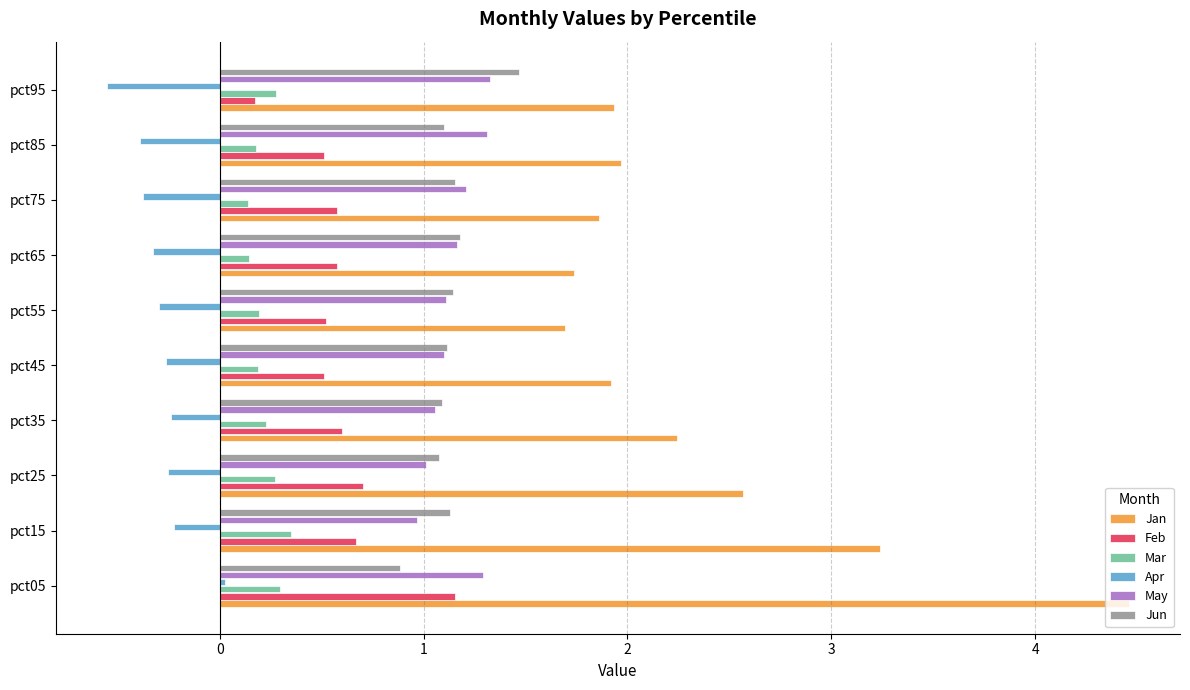

The Jan series shows 1.9 at pct45. True or false?

True